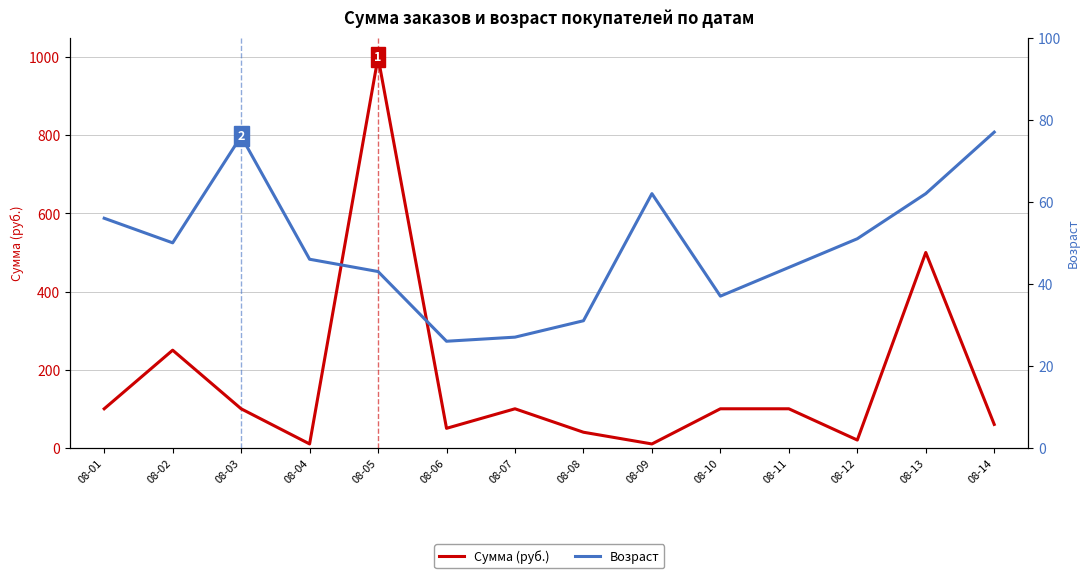

What is the difference between the maximum and minimum values in the Сумма (руб.) series?

990